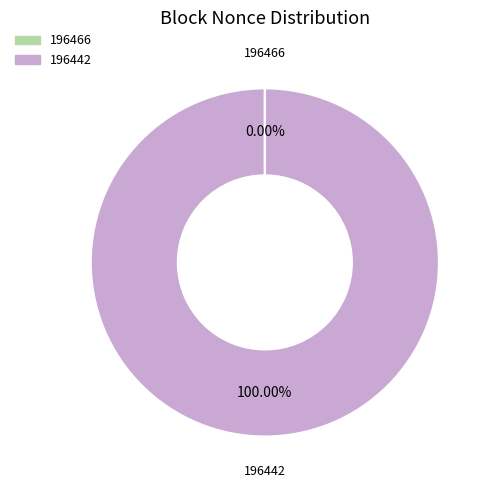

Which category accounts for the majority?

196442